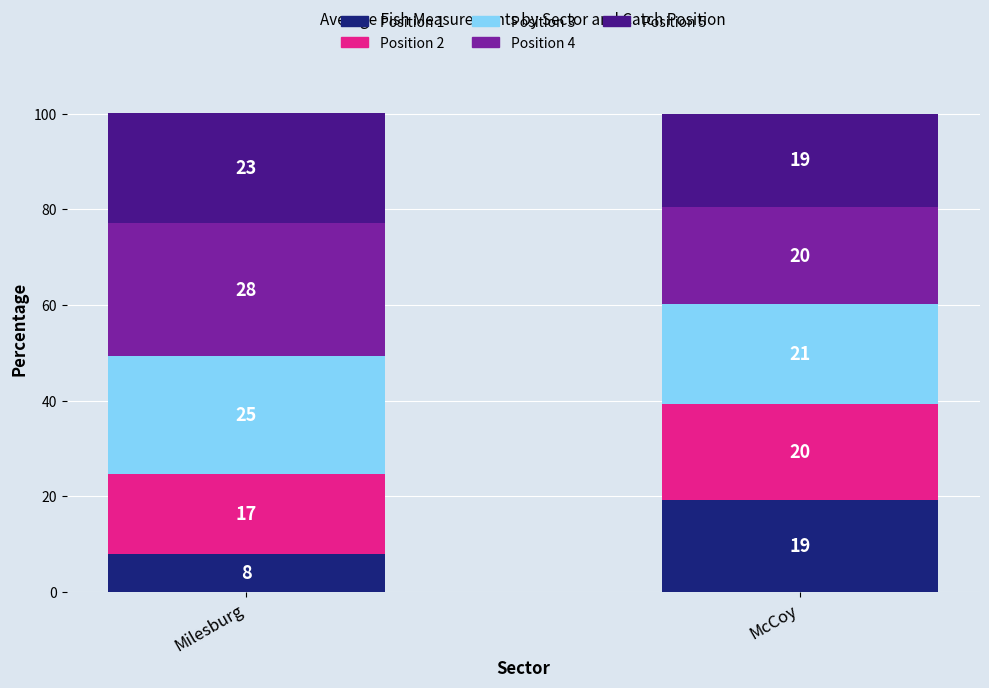

What is the value of the Position 1 bar at the 2nd from the left?

19.3